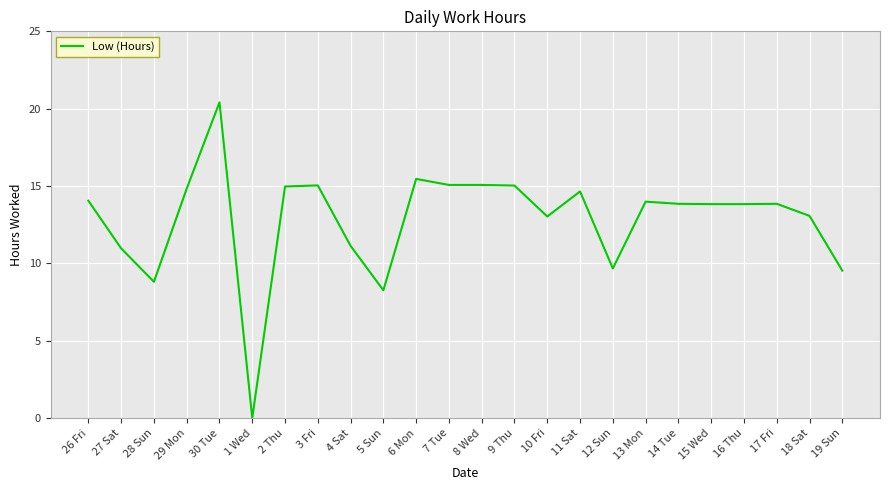

What is the change in value from 1 Wed to 8 Wed?

+15.1